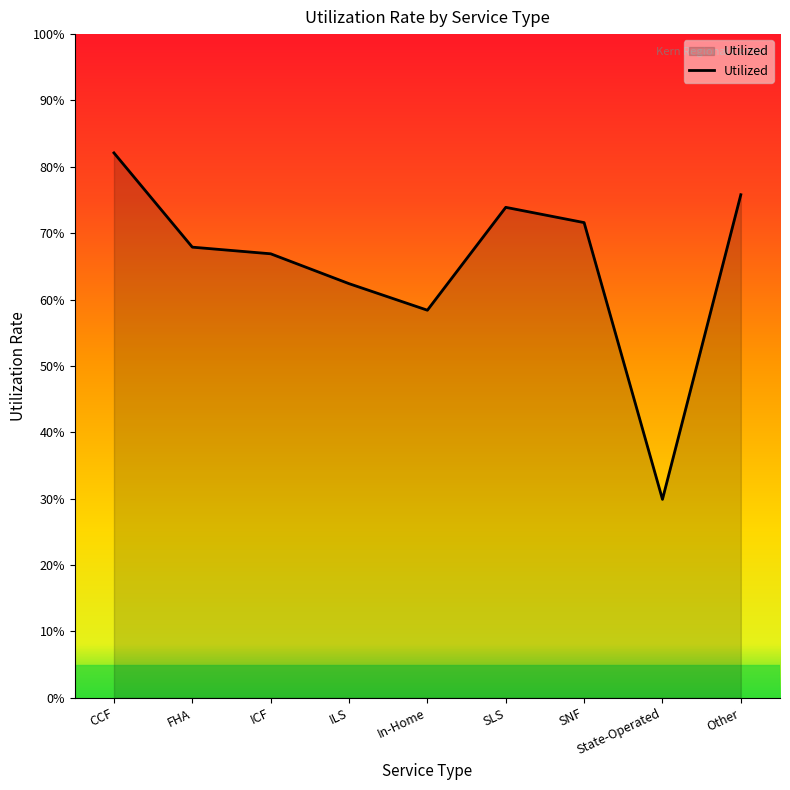

Is it true that the value at ILS is 0.6?

True